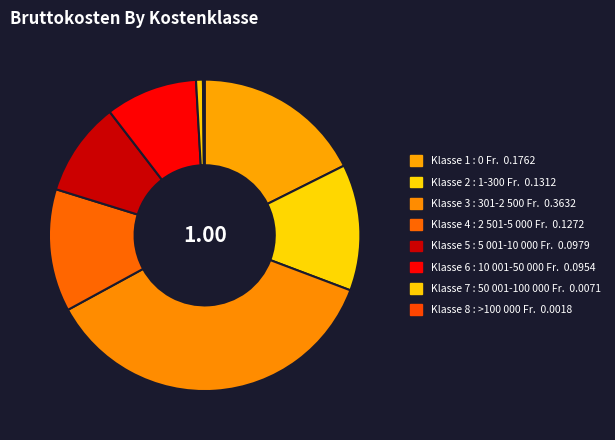

Which slice is the smallest?

Klasse 8 : >100 000 Fr.